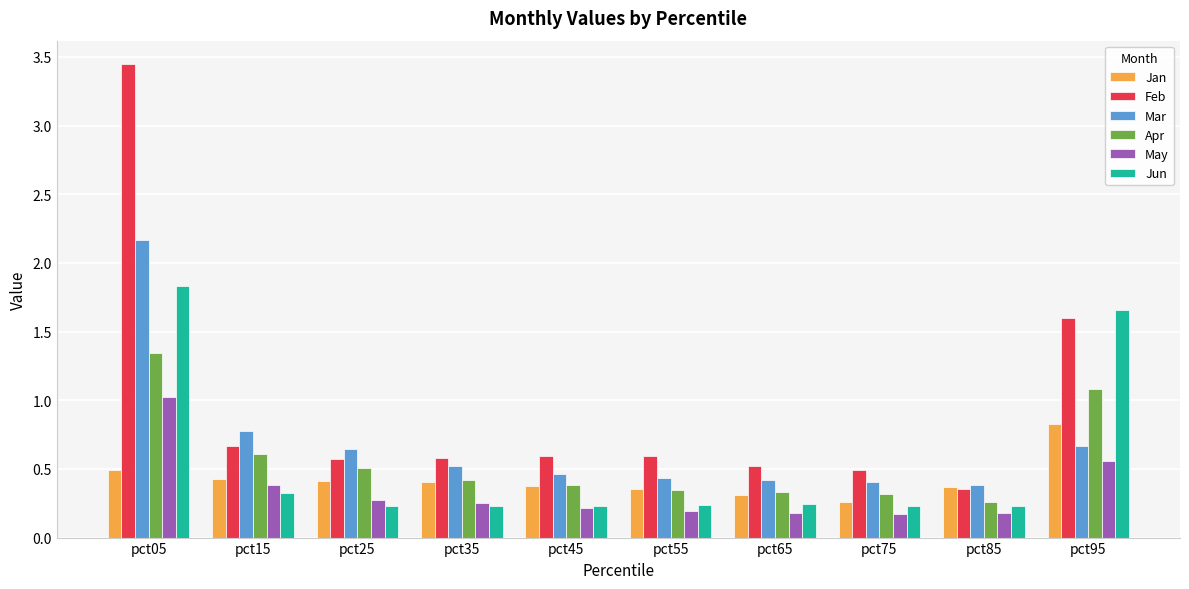

Is the value of Jun at pct35 greater than the value of Apr at pct25?

No